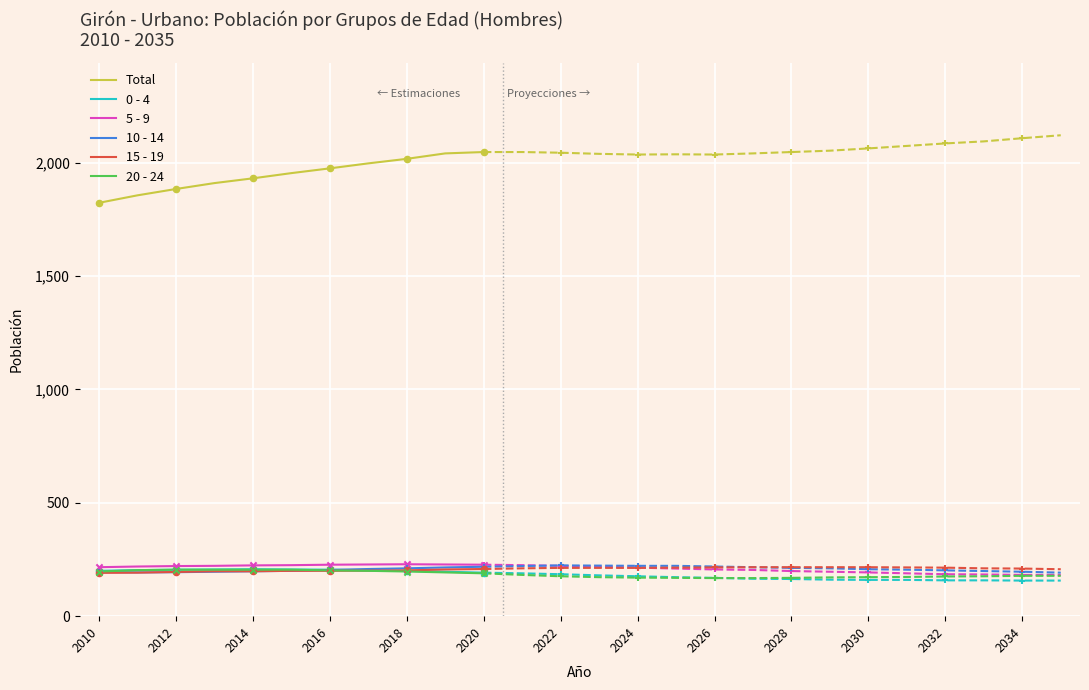

Which series has the widest spread of Y values?

Total